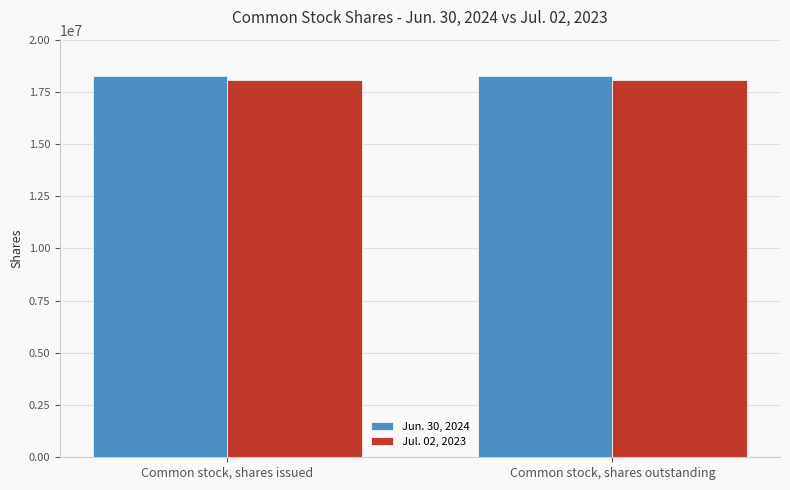

Are the bars horizontal?

No